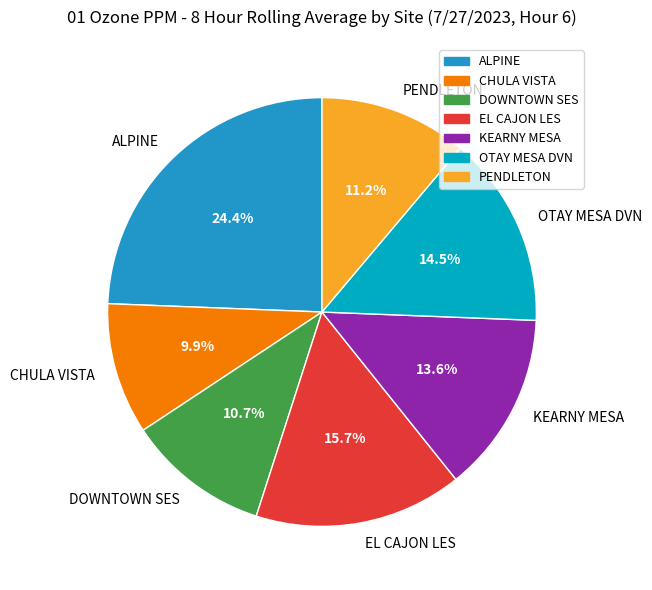

To the nearest percent, what is the average slice percentage?

14%